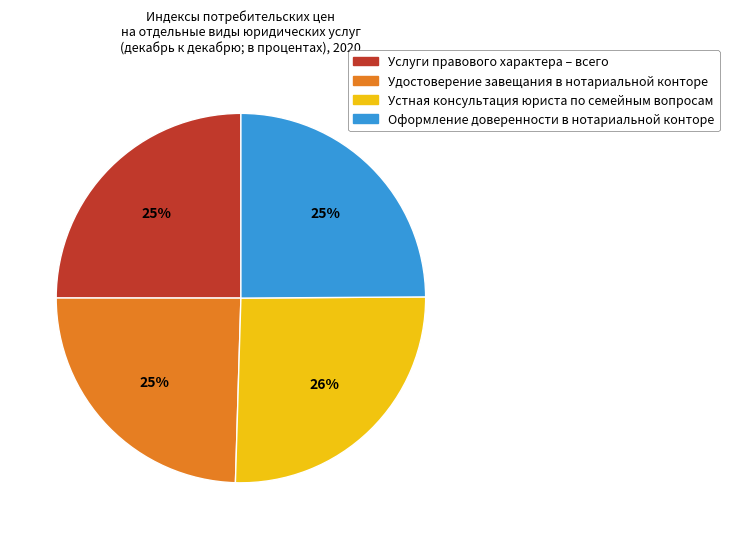

Is there any slice that represents more than half of the pie?

No